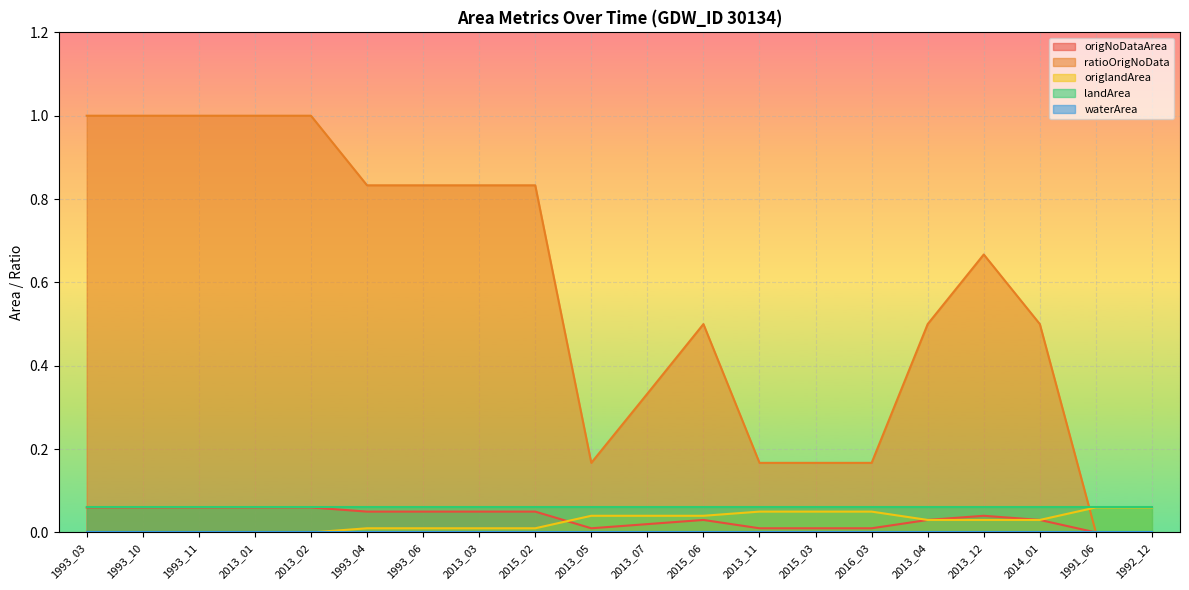

Which series has the largest total across all categories?

ratioOrigNoData